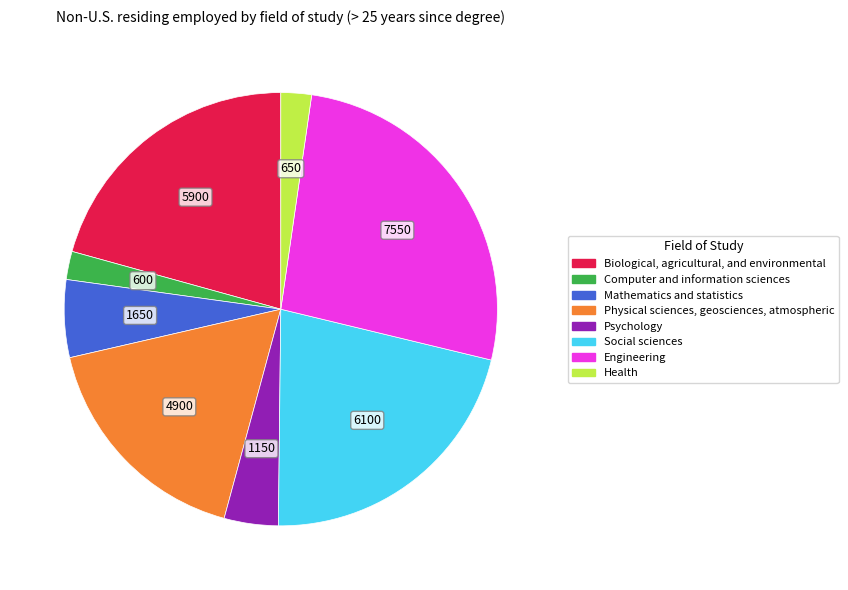

Is it true that Health is 2% of the pie?

True